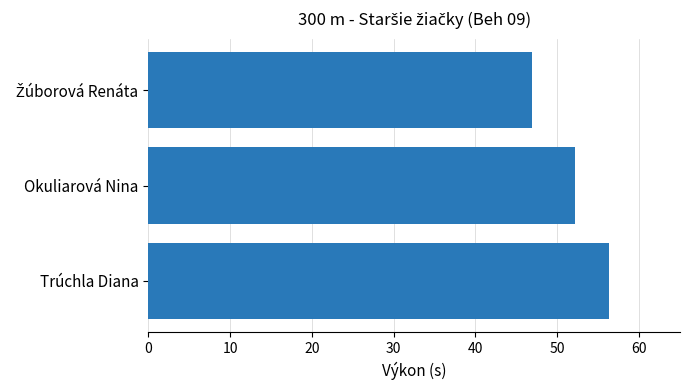

How many values exceed 52?

2